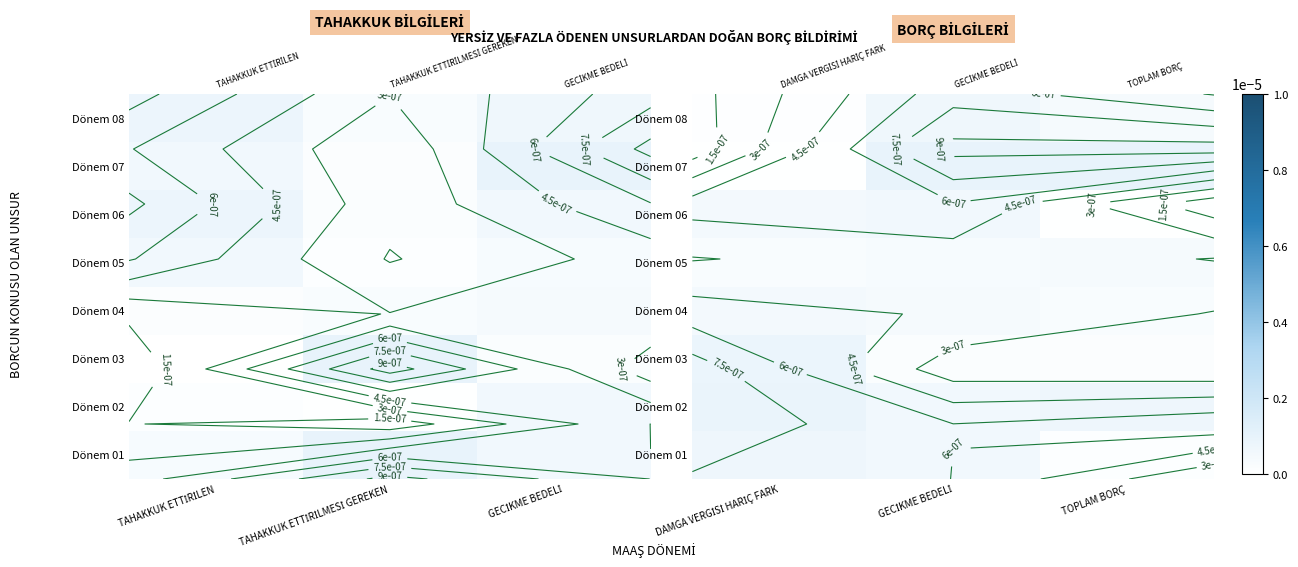

Count the number of data series in this chart.

8